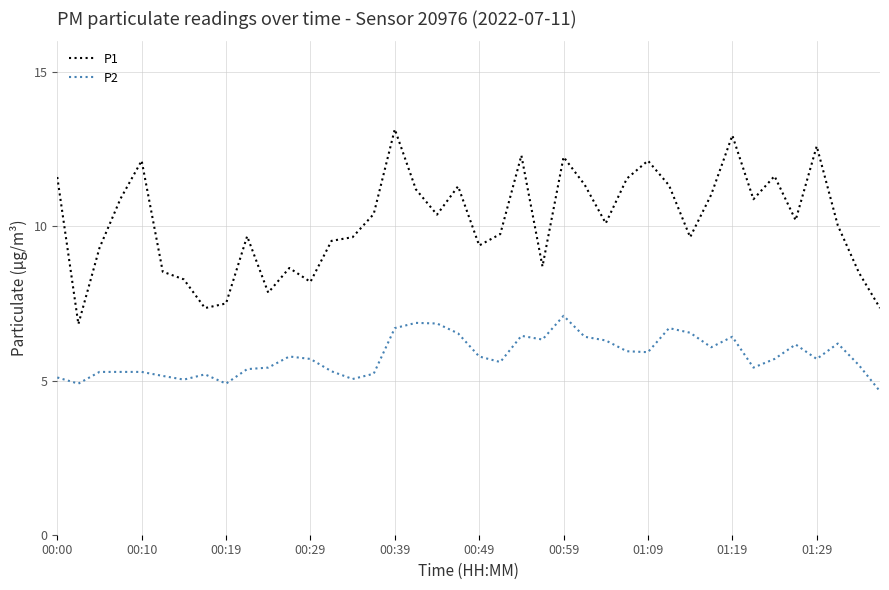

Does the chart display data point markers on the line(s)?

No